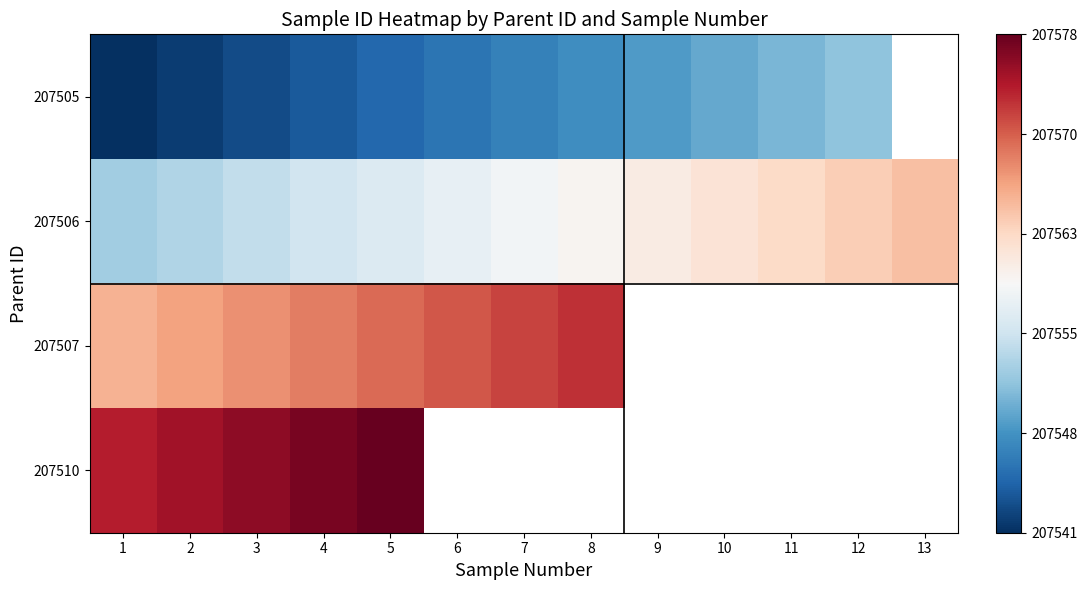

At how many categories does at least one series exceed 207561?

12